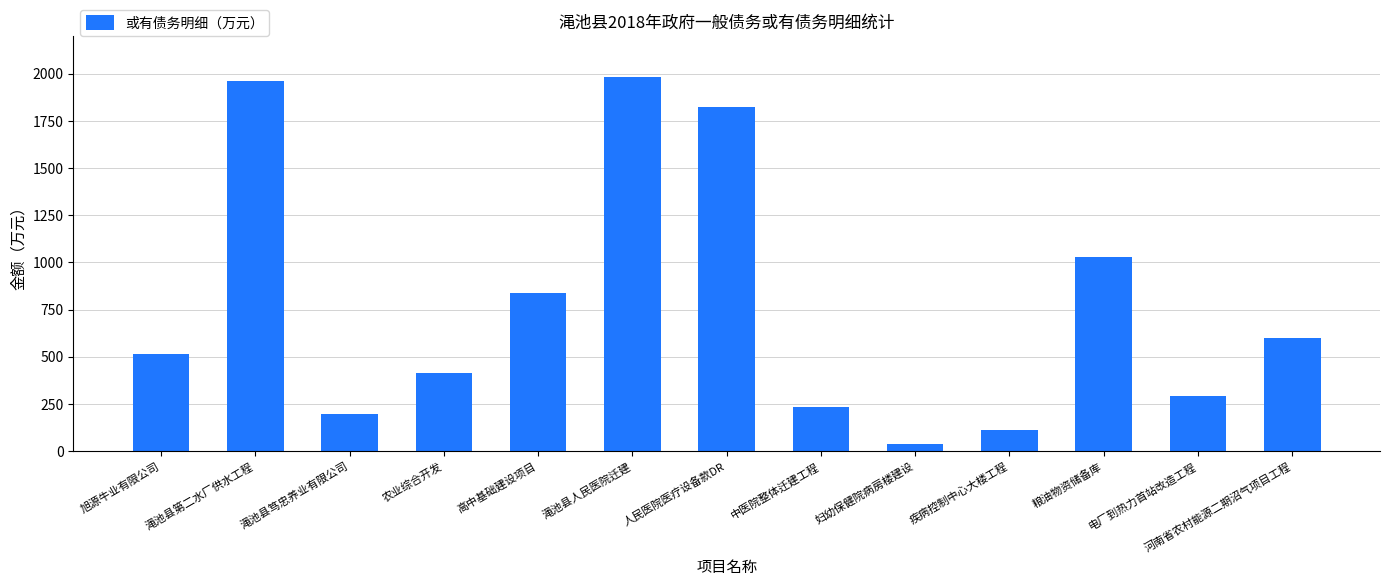

Reading right to left, transcribe all the data shown in this chart.

河南省农村能源二期沼气项目工程=598.2	电厂到热力首站改造工程=291.0	粮油物资储备库=1031.0	疾病控制中心大楼工程=112.0	妇幼保健院病房楼建设=36.9	中医院整体迁建工程=236.2	人民医院医疗设备款DR=1824.0	渑池县人民医院迁建=1985.1	高中基础建设项目=837.6	农业综合开发=414.2	渑池县笃忠养业有限公司=194.2	渑池县第二水厂供水工程=1963.1	旭源牛业有限公司=513.7